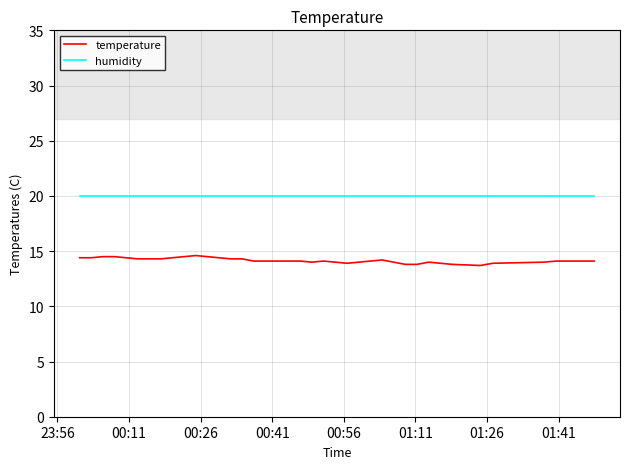

Which series has the widest spread of values?

temperature